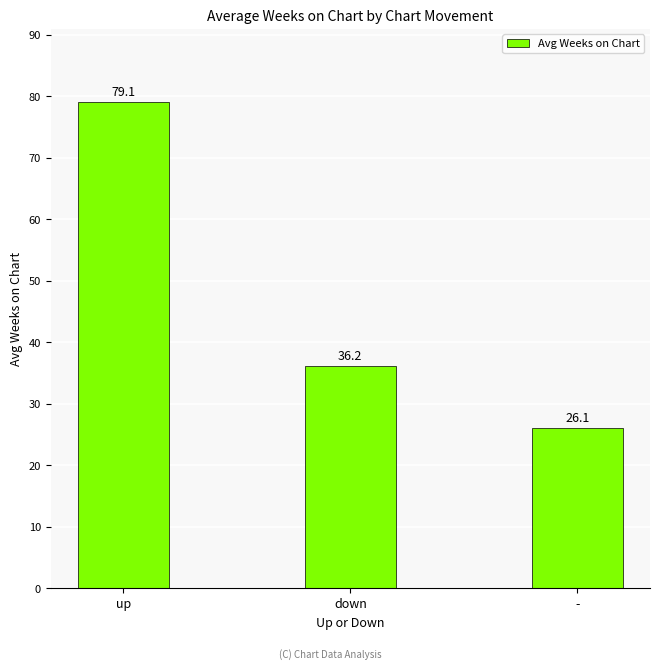

The value at up is 79.1. True or false?

True